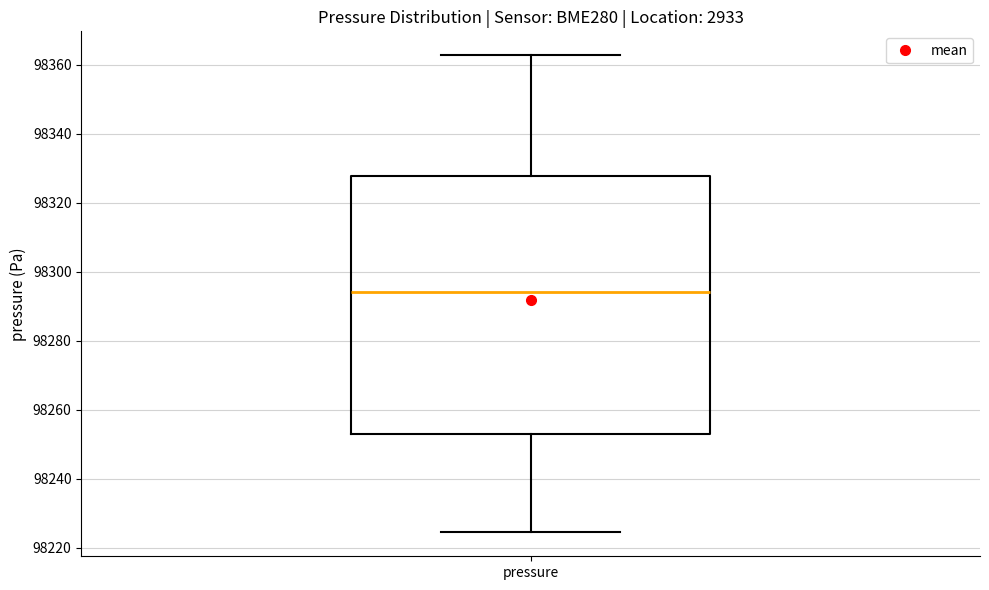

Where is the upper edge of the box for pressure on the y-axis? The values are not printed on the chart, so give them approximately, as read against the axis.

98328